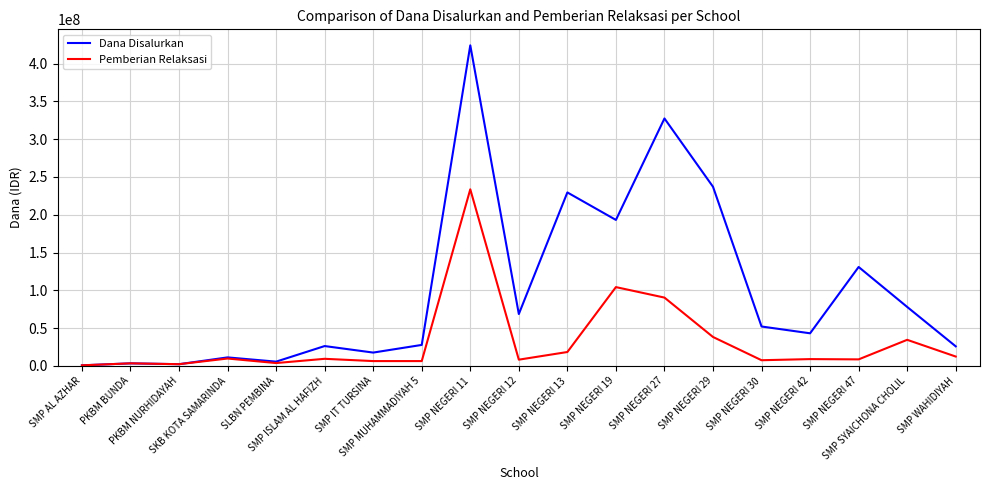

What are all the series names shown in the legend?

Dana Disalurkan, Pemberian Relaksasi